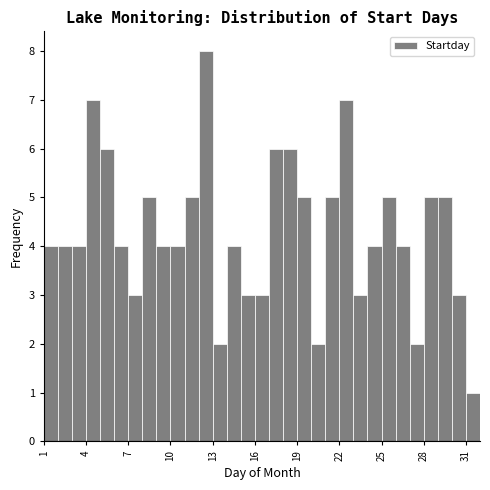

Read against the x-axis, roughly where is the centre of the tallest bar?

12.5